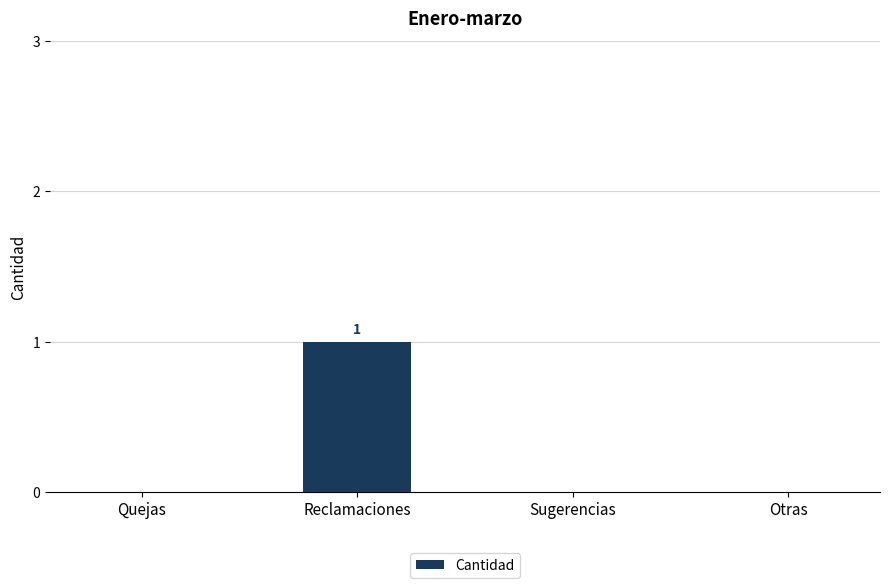

The value at Quejas is 0. True or false?

True